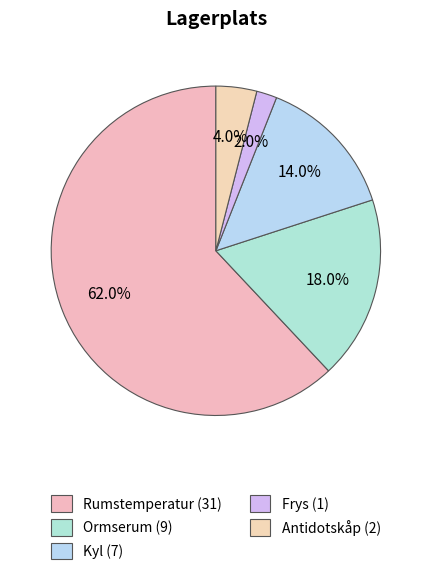

What percentage is the Antidotskåp slice, to the nearest percent?

4%